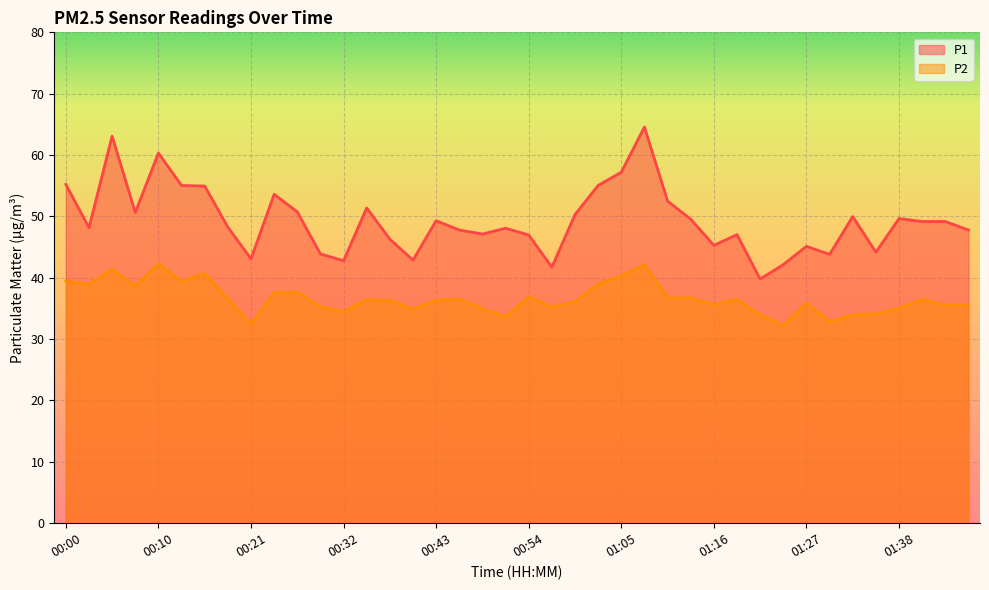

At which category is the sum across all series the highest?

01:08